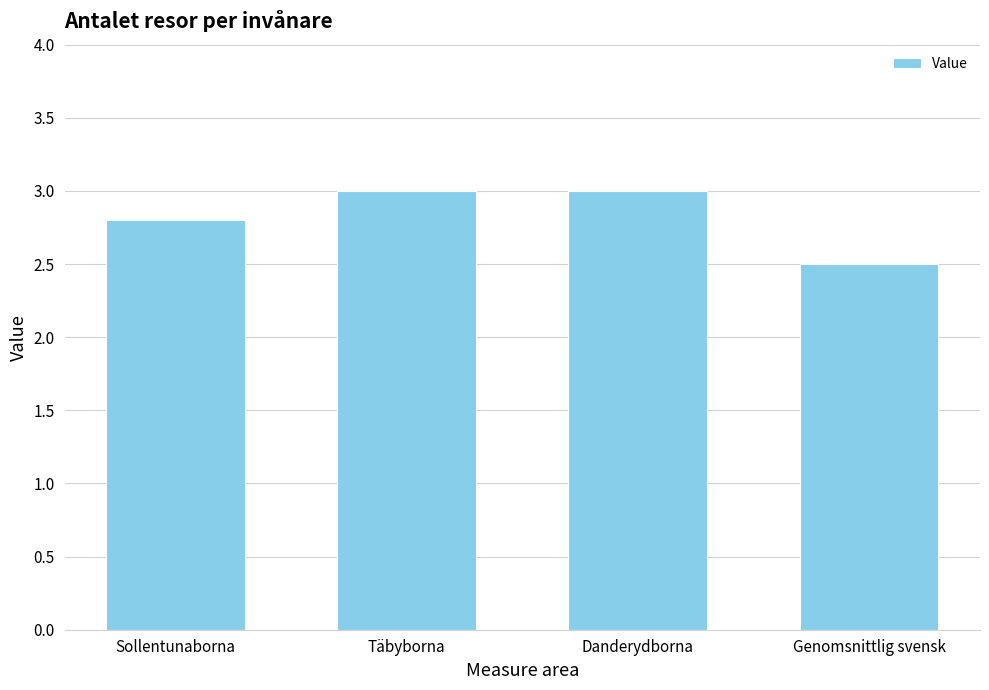

What is the label of the 1st bar from the left?

Sollentunaborna